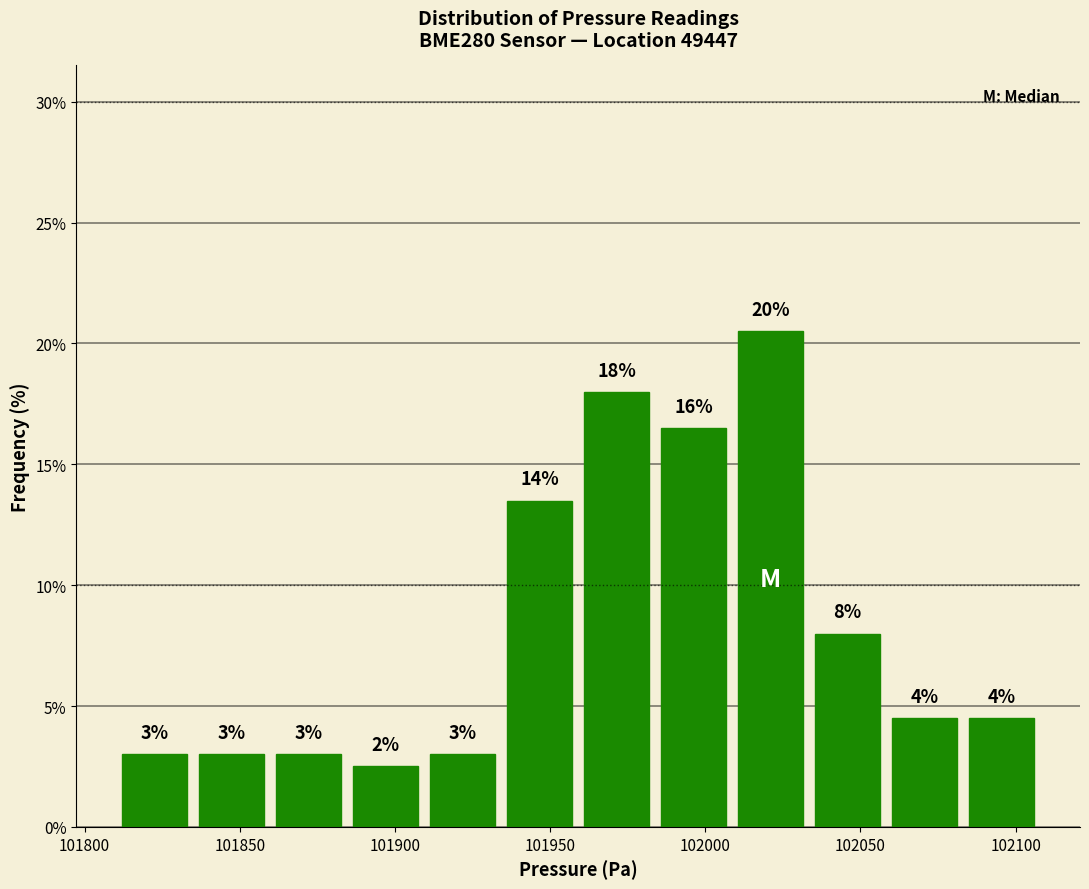

Over which range of the x-axis is the bar tallest?

102010 to 102035